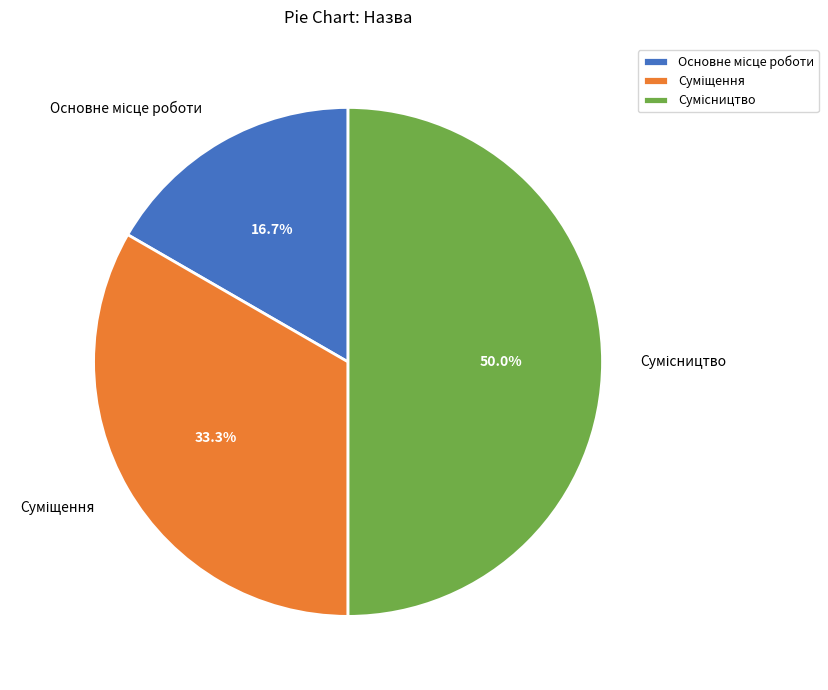

Count the number of slices in the pie.

3